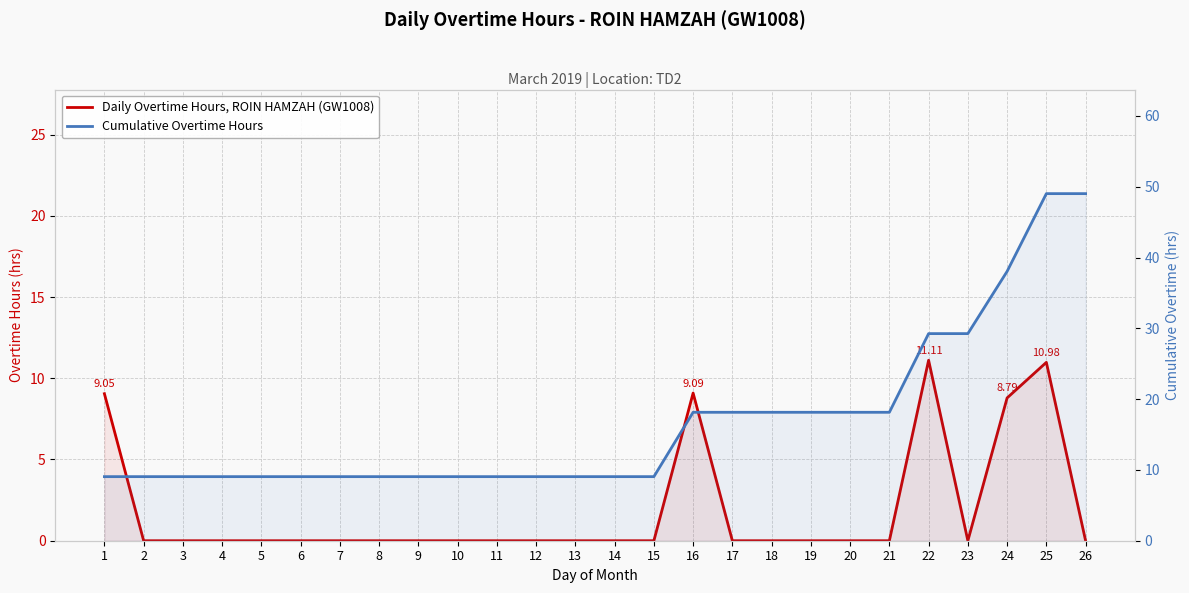

Reading left to right, what are all the values shown in this chart?

Daily Overtime Hours, ROIN HAMZAH (GW1008): 9.1	0.0	0.0	0.0	0.0	0.0	0.0	0.0	0.0	0.0	0.0	0.0	0.0	0.0	0.0	9.1	0.0	0.0	0.0	0.0	0.0	11.1	0.0	8.8	11.0	0.0
Cumulative Overtime Hours: 9.1	9.1	9.1	9.1	9.1	9.1	9.1	9.1	9.1	9.1	9.1	9.1	9.1	9.1	9.1	18.1	18.1	18.1	18.1	18.1	18.1	29.2	29.2	38.0	49.0	49.0